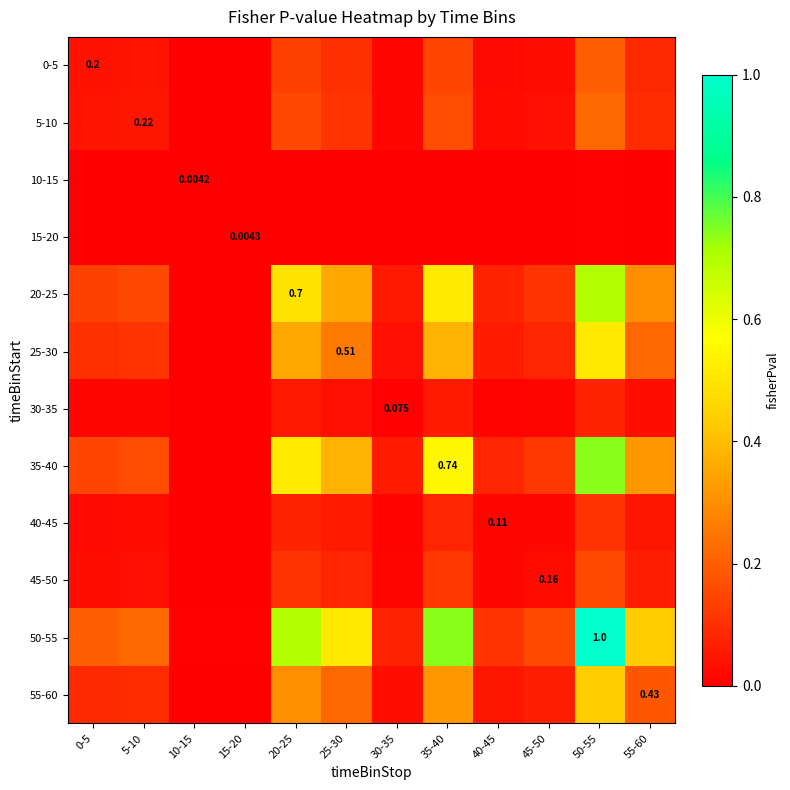

Between 20-25 and 5-10, which is larger?

20-25